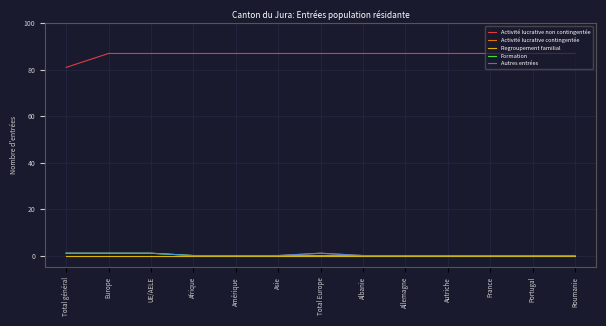

At which category is the sum across all series the highest?

Europe